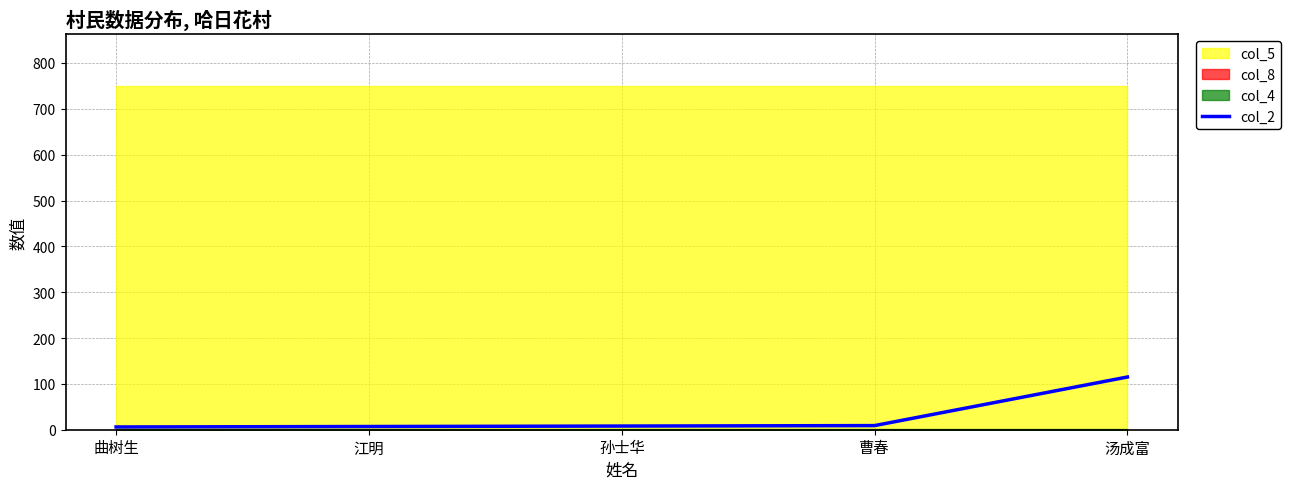

What is the change in value from 曲树生 to 汤成富?

+109